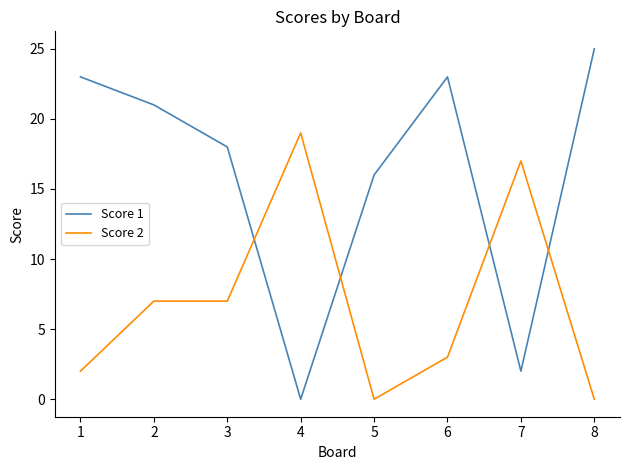

At 1, list the series in order from largest to smallest.

Score 1, Score 2